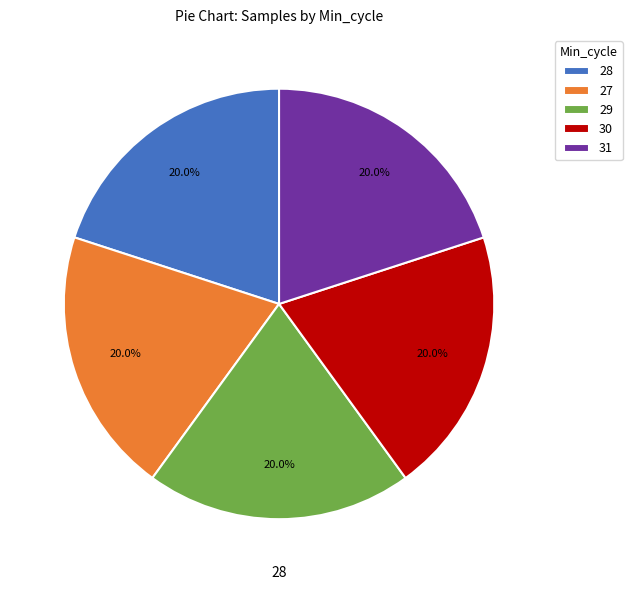

Count the number of slices in the pie.

5